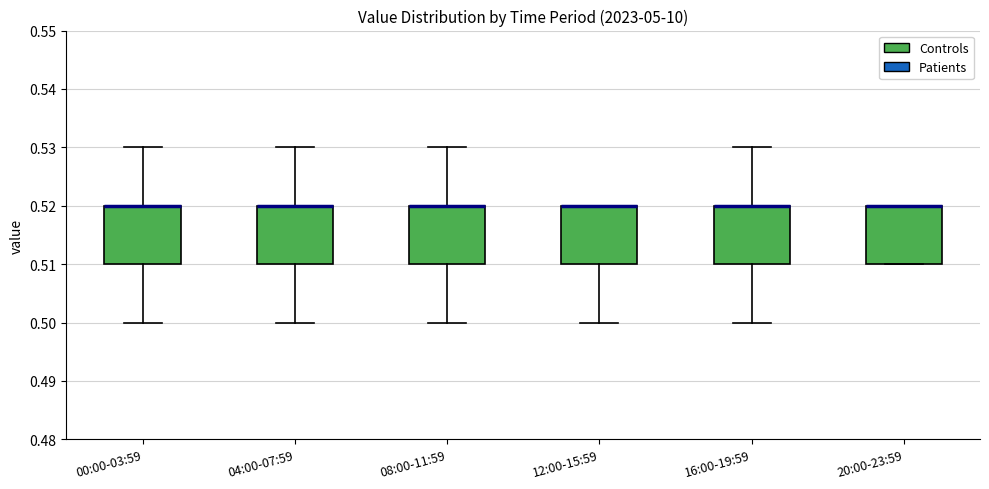

Where is the upper edge of the box for 12:00-15:59 on the y-axis? The values are not printed on the chart, so give them approximately, as read against the axis.

0.52